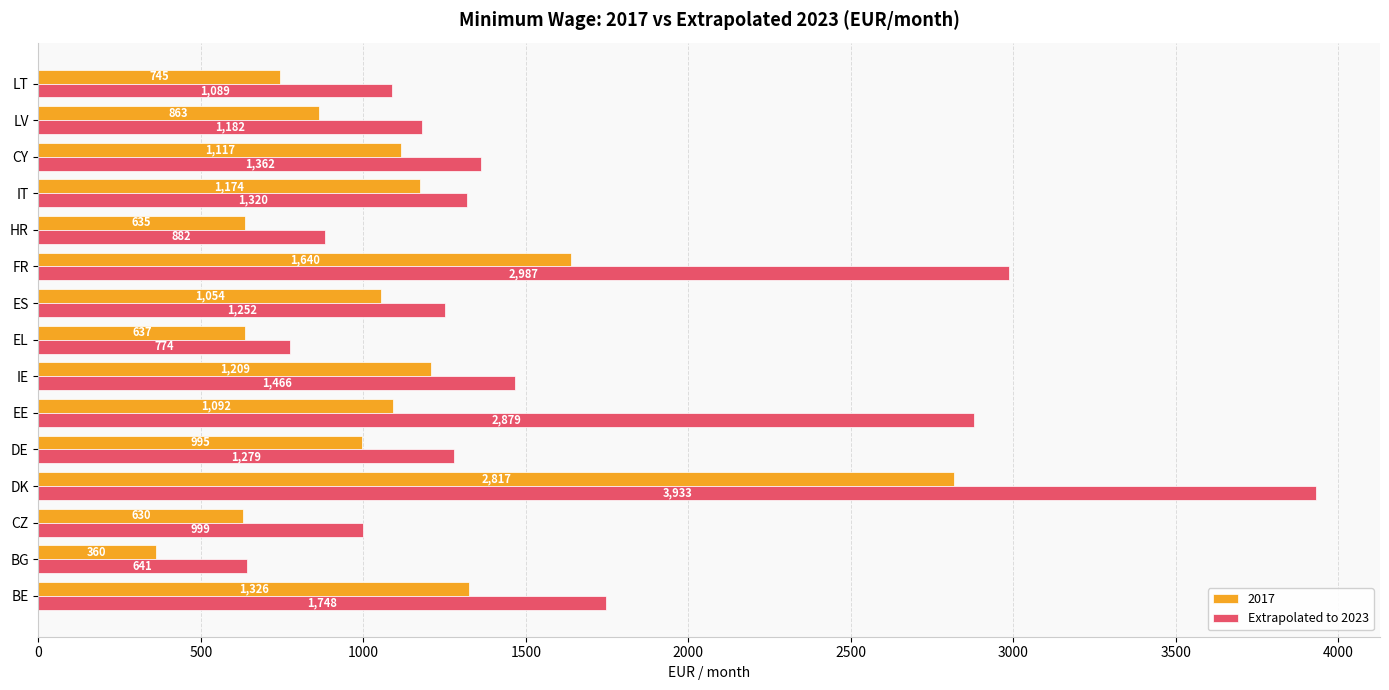

Is it true that 2017 equals 433.8 at HR?

False